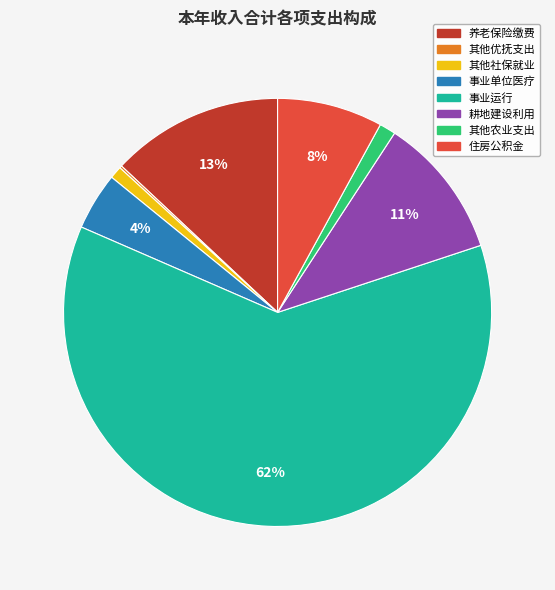

To the nearest percent, what is the average slice percentage?

12%